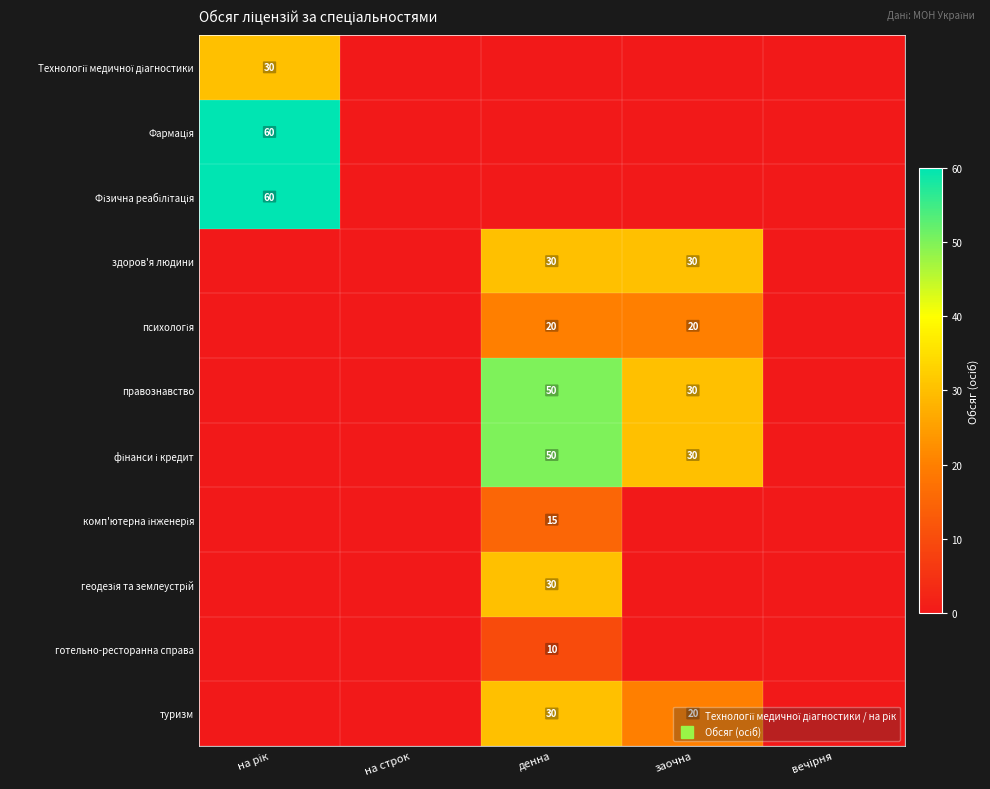

How many distinct data groups are displayed?

11